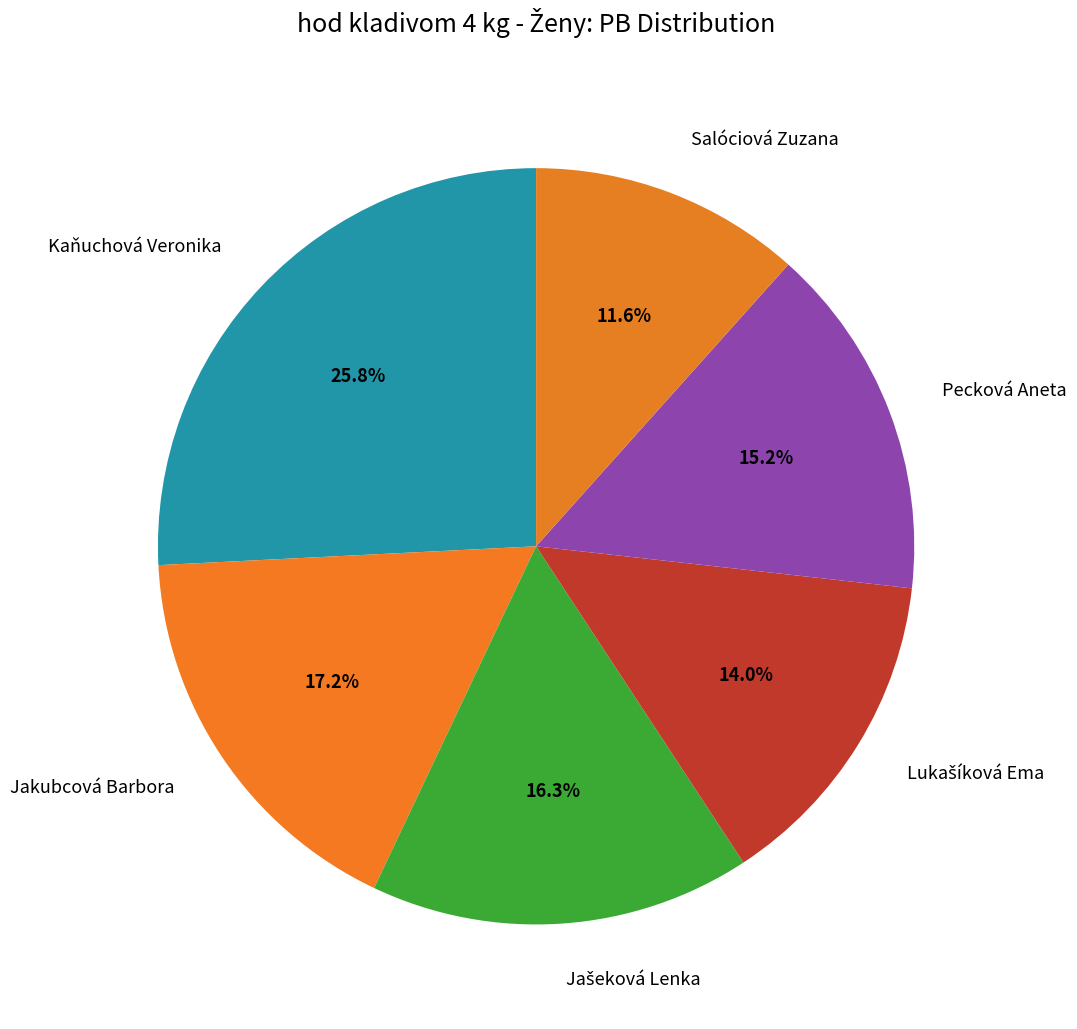

Which category has the biggest portion of the pie?

Kaňuchová Veronika